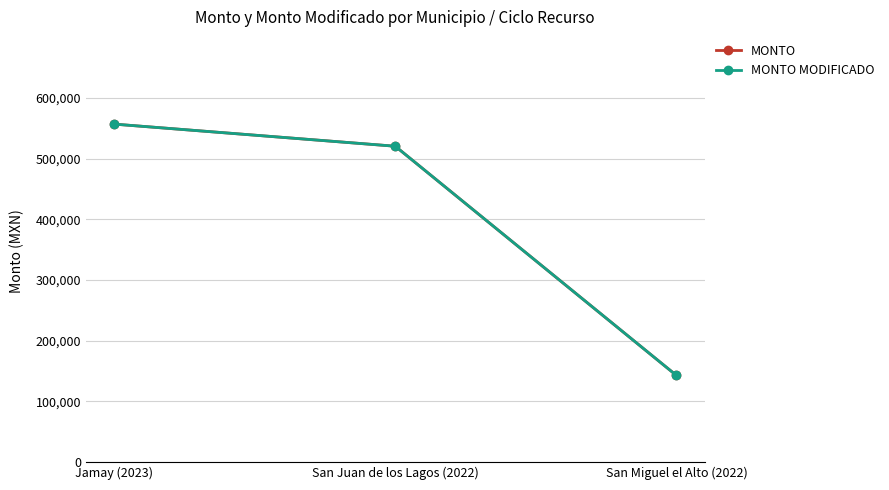

Which has a higher value, Jamay (2023) or San Juan de los Lagos (2022)?

Jamay (2023)